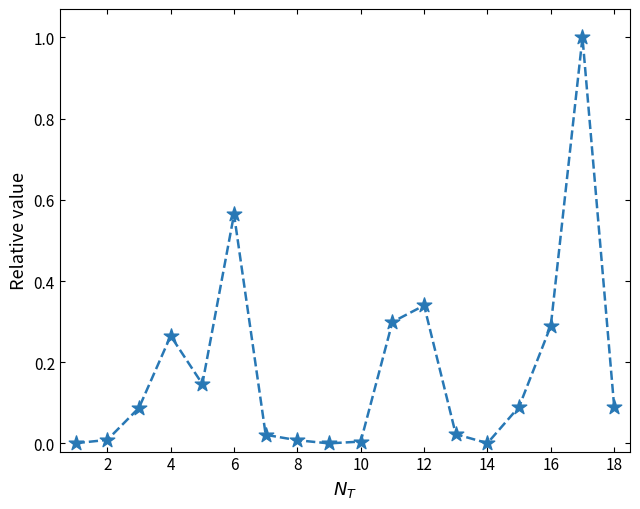

What is the range of X values (max minus min)?

17.0